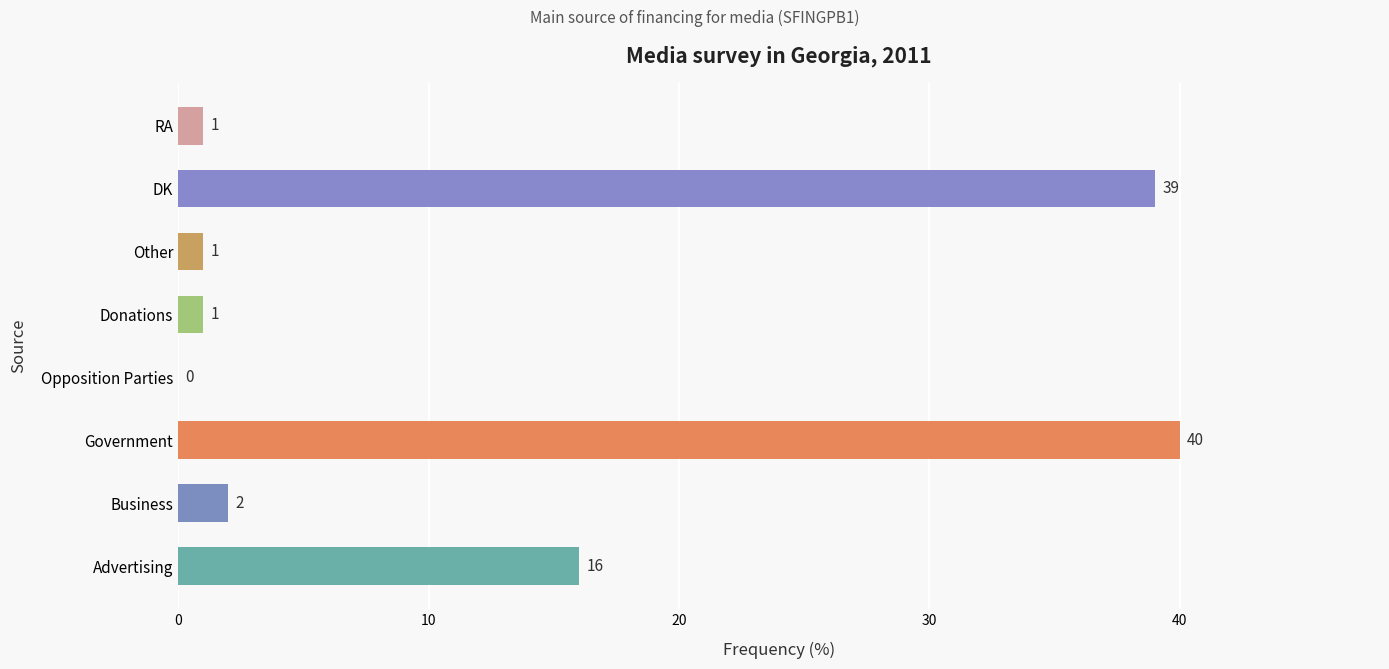

Is it true that the value at Advertising is 16?

True